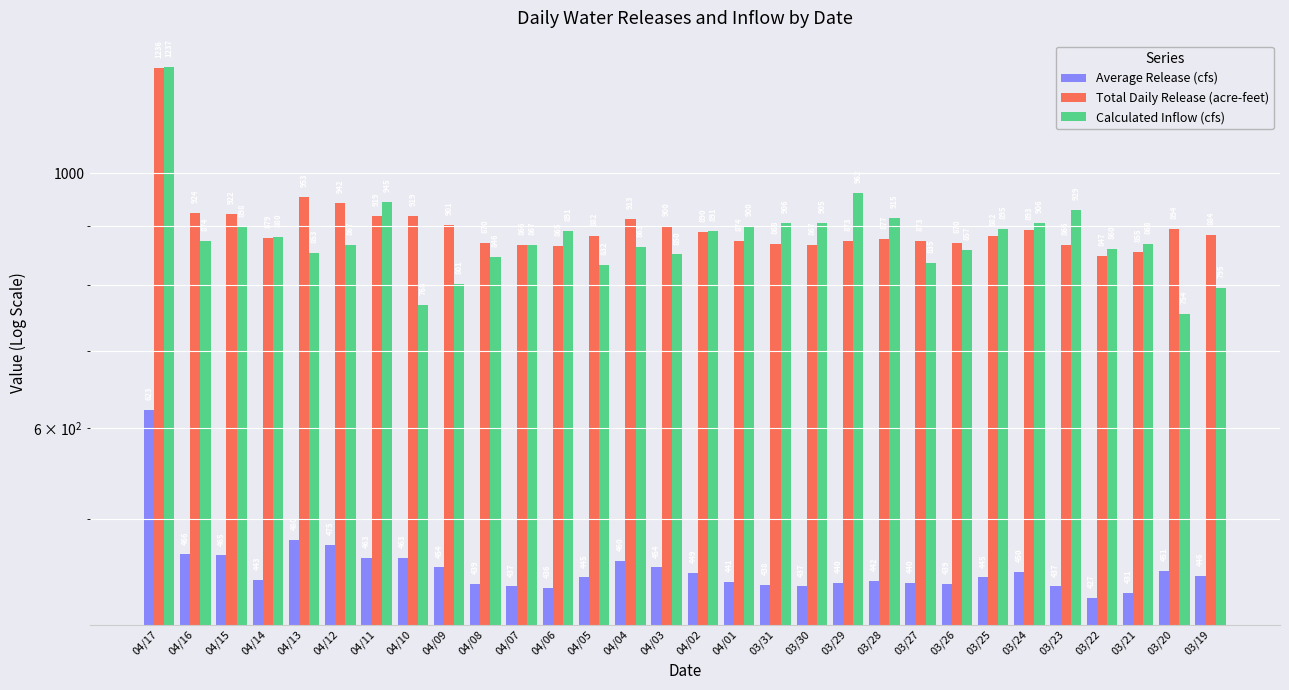

The value of Average Release (cfs) at 04/16 is 261. True or false?

False